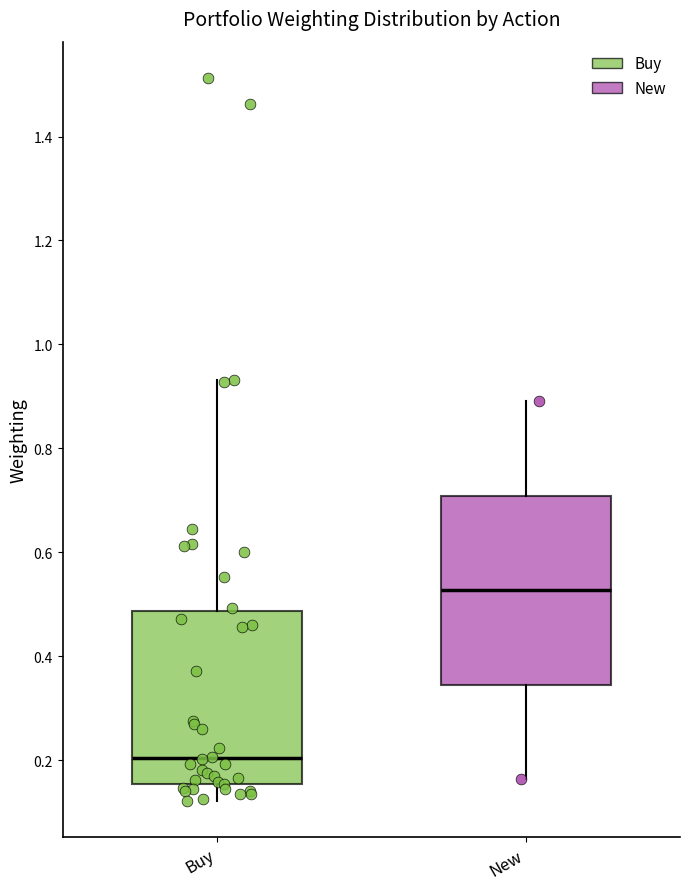

Reading left to right, read every box against the y-axis: the position of its median line, the range the box covers, and the ends of its whiskers. The values are not printed on the chart, so give them approximately, as read against the axis.

Buy: median 0.20, box 0.16 to 0.48, whiskers 0.12 to 0.94
New: median 0.52, box 0.34 to 0.70, whiskers 0.16 to 0.90